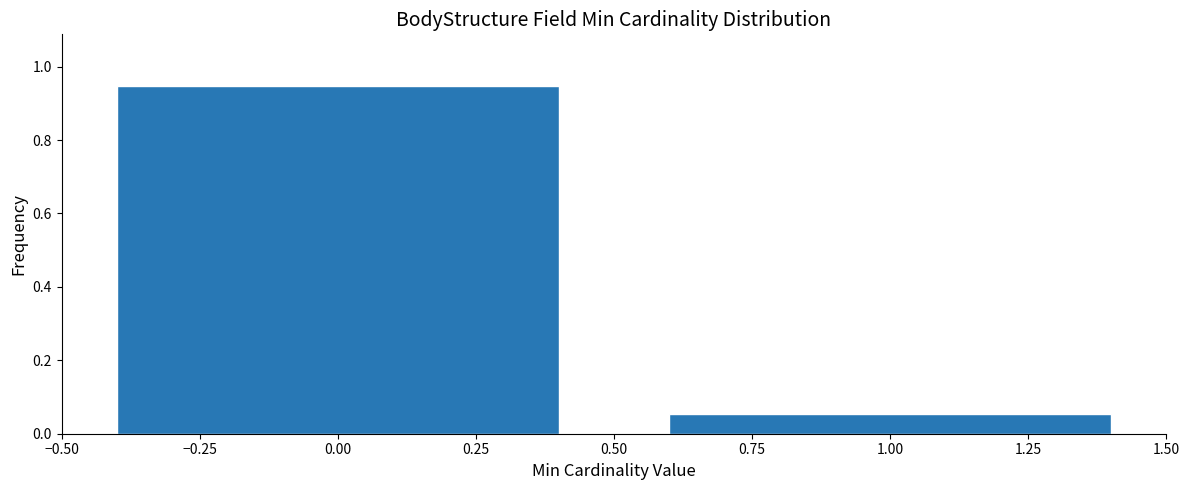

What is the label of the 2nd bar from the left?

1.00